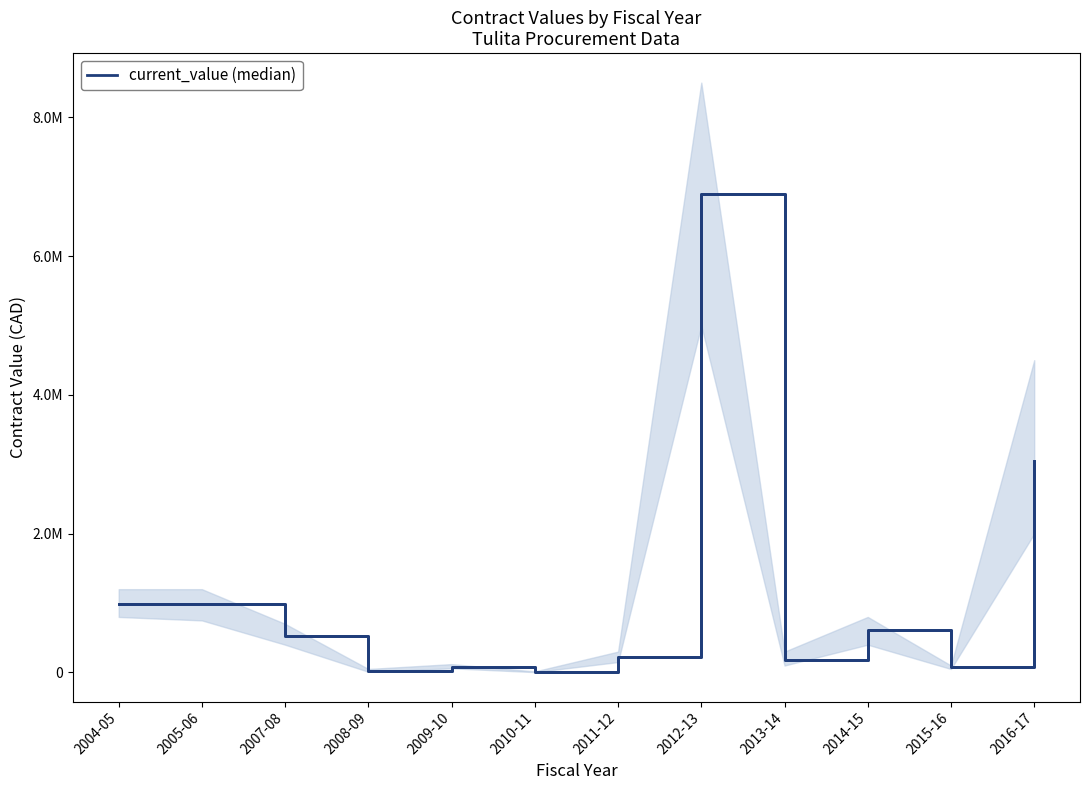

How many values in the current_value series are below 529475?

6